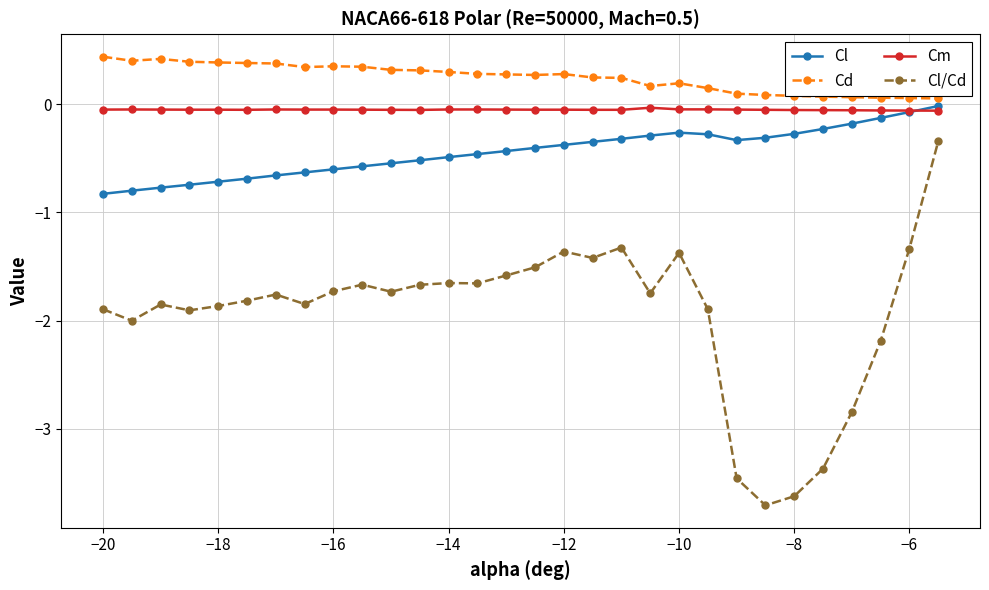

What is the greatest value displayed?

0.4